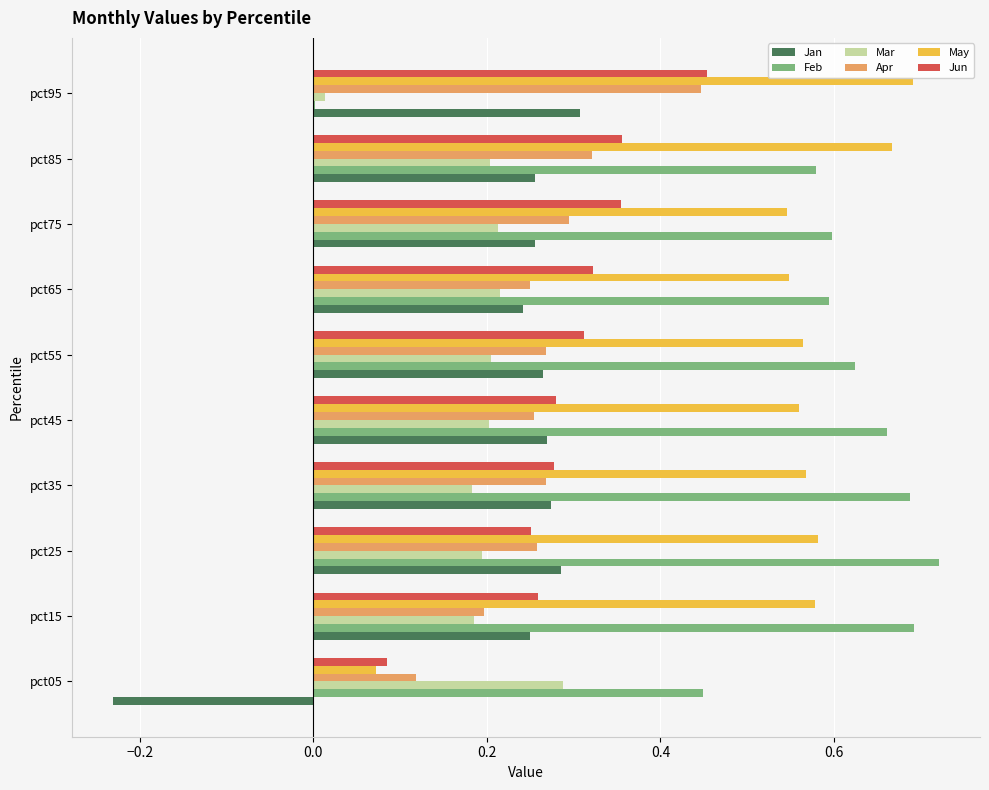

What is the total value across all series at pct65?

2.2